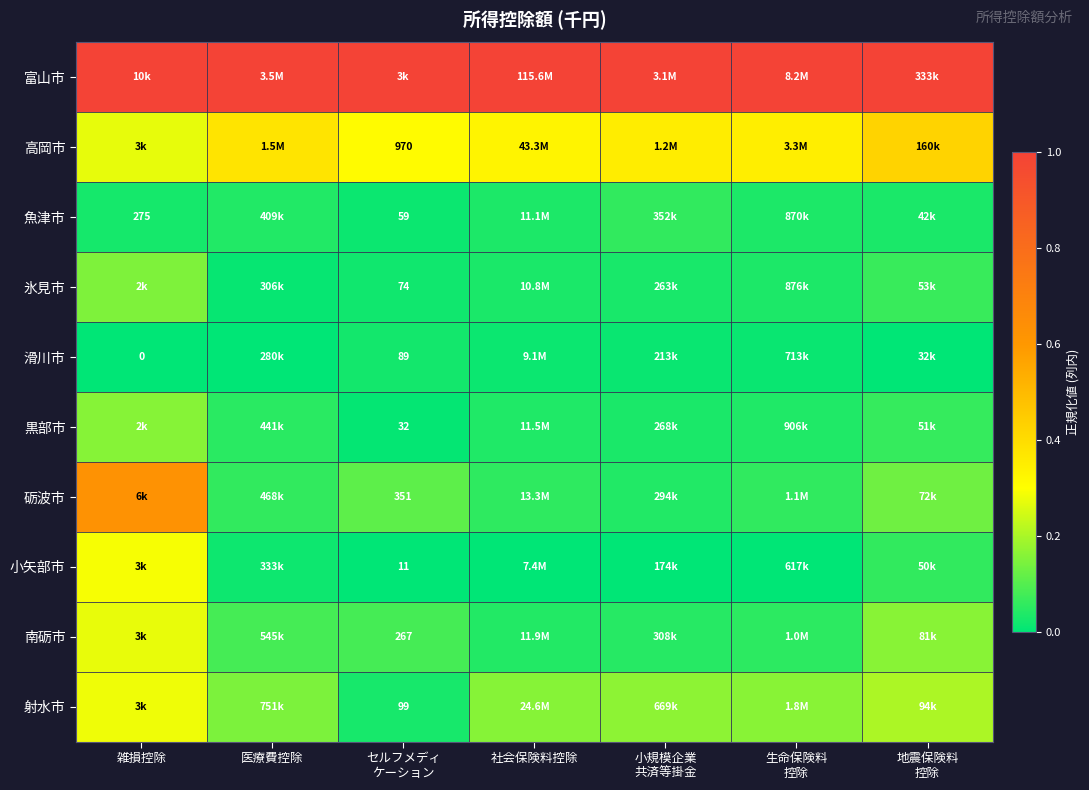

Read the 射水市 value at 小規模企業 共済等掛金.

0.2